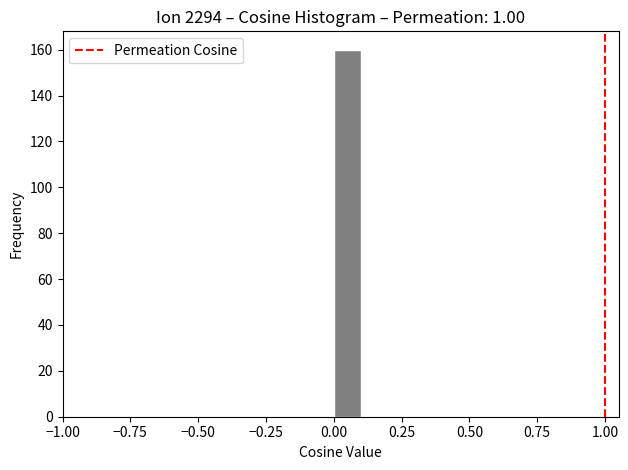

Around what value on the x-axis is the tallest bar? Give the approximate position of its centre, as read against the axis.

0.05